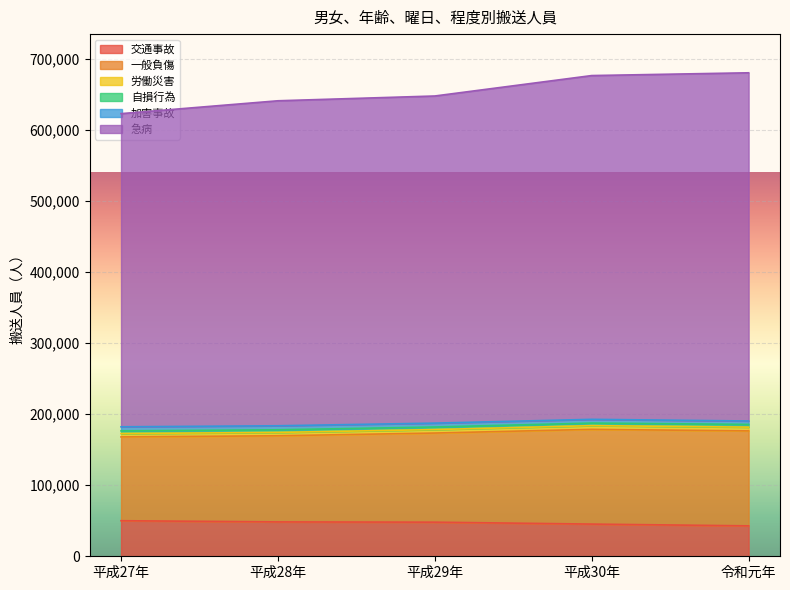

Does the chart display data point markers on the line(s)?

No